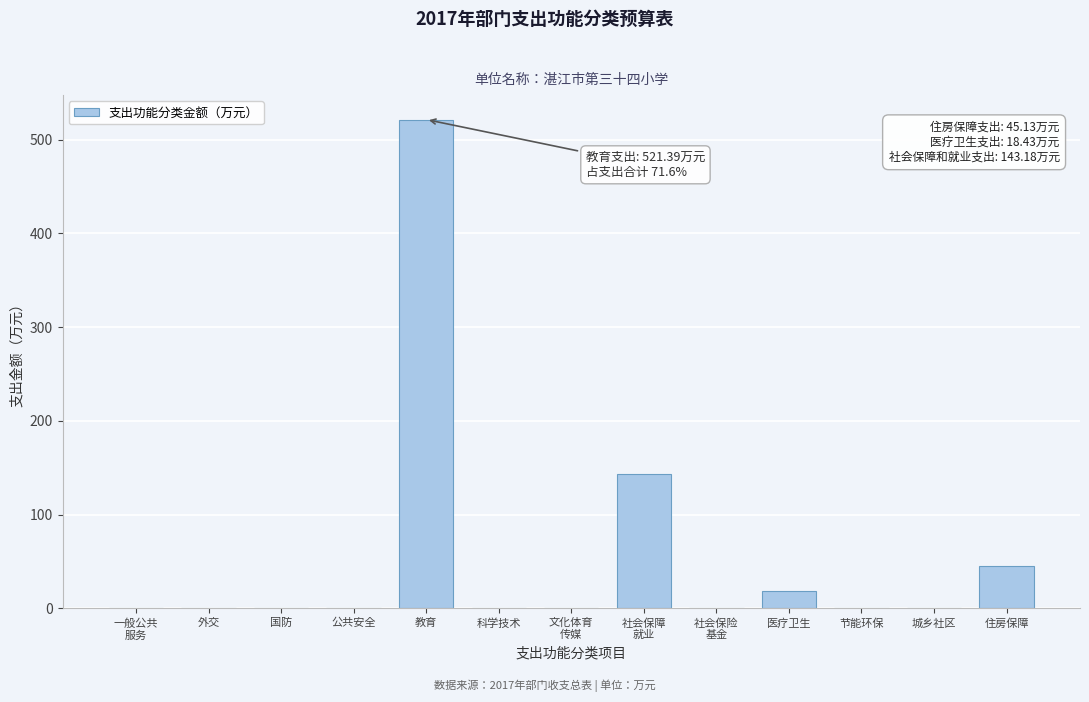

Which has a higher value, 节能环保 or 住房保障?

住房保障